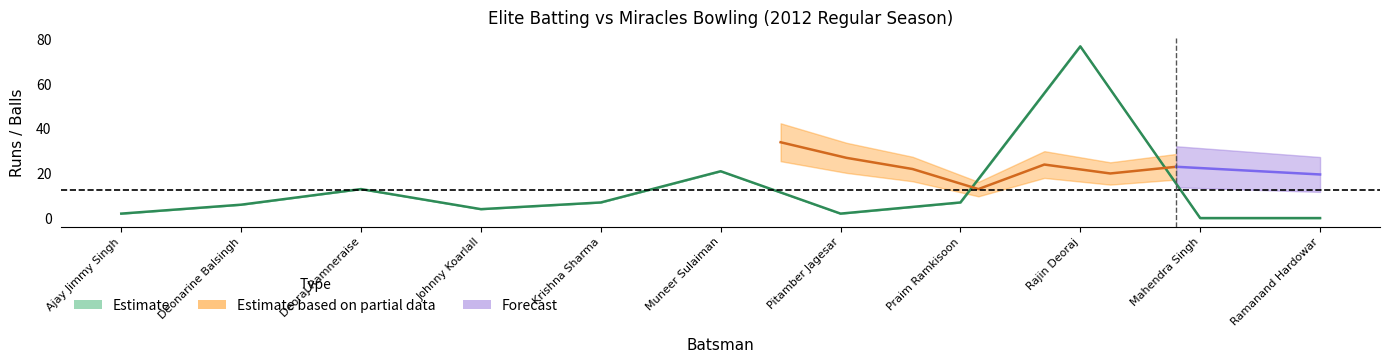

The value of Runs at Muneer Sulaiman is 21. True or false?

True